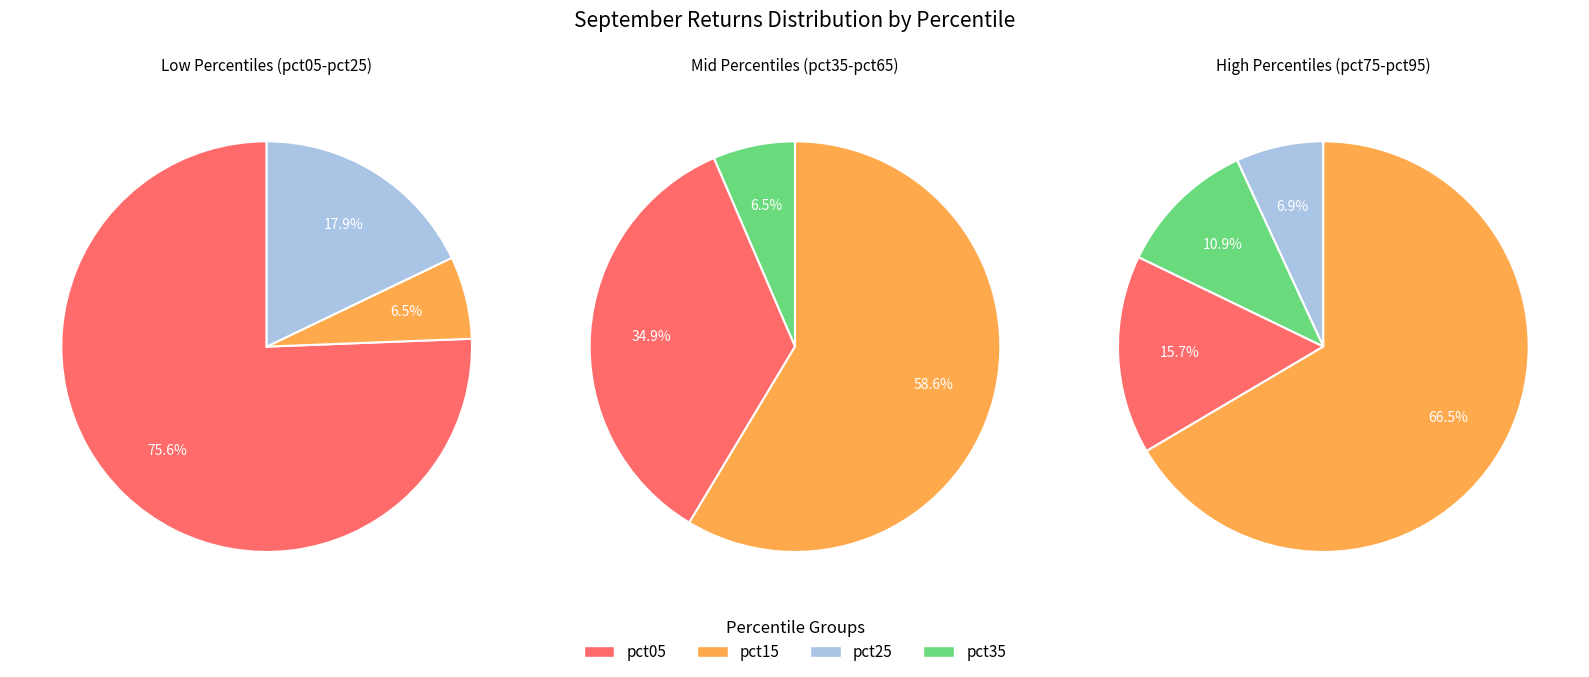

Does any single category account for the majority?

Yes